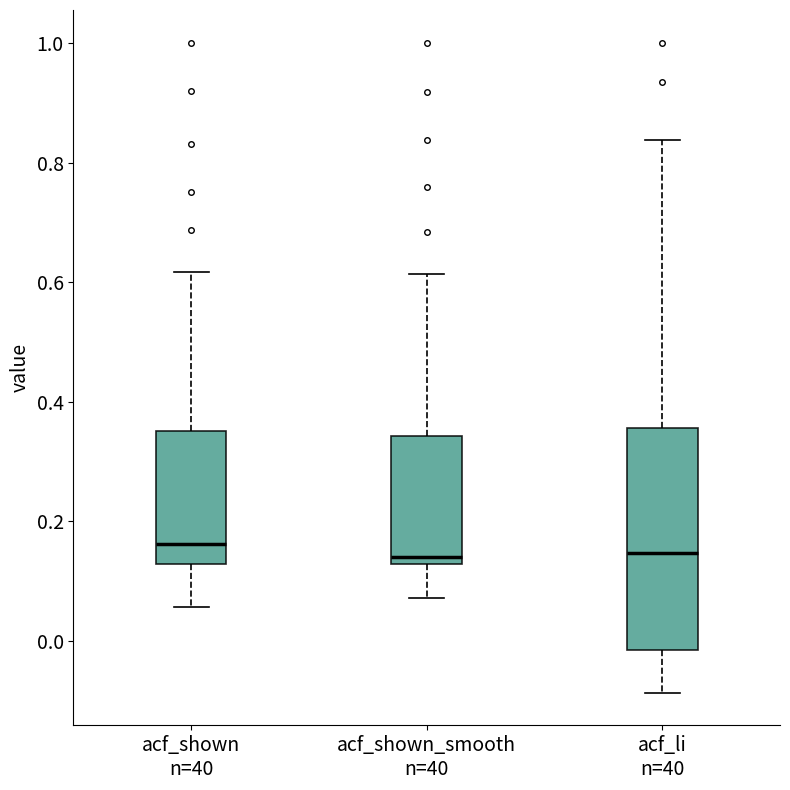

Where is the upper edge of the box for acf_shown_smooth n=40 on the y-axis? The values are not printed on the chart, so give them approximately, as read against the axis.

0.34